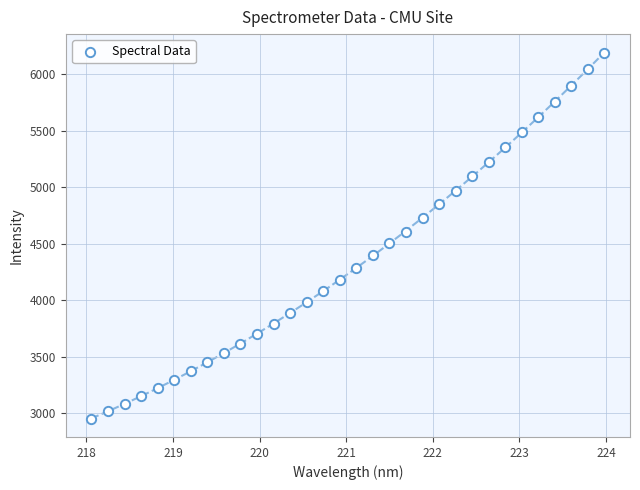

What is the range of Y values (max minus min)?

3237.0